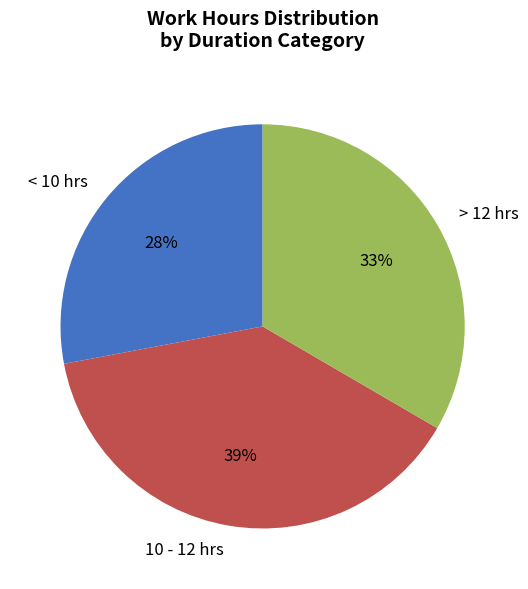

Which has a higher value, < 10 hrs or > 12 hrs?

> 12 hrs